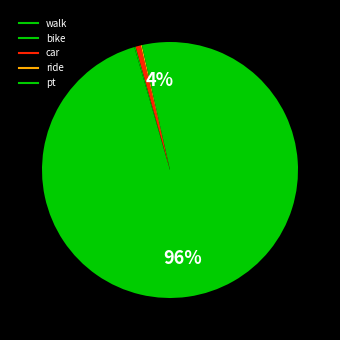

To the nearest percent, what percentage of the pie is car?

1%